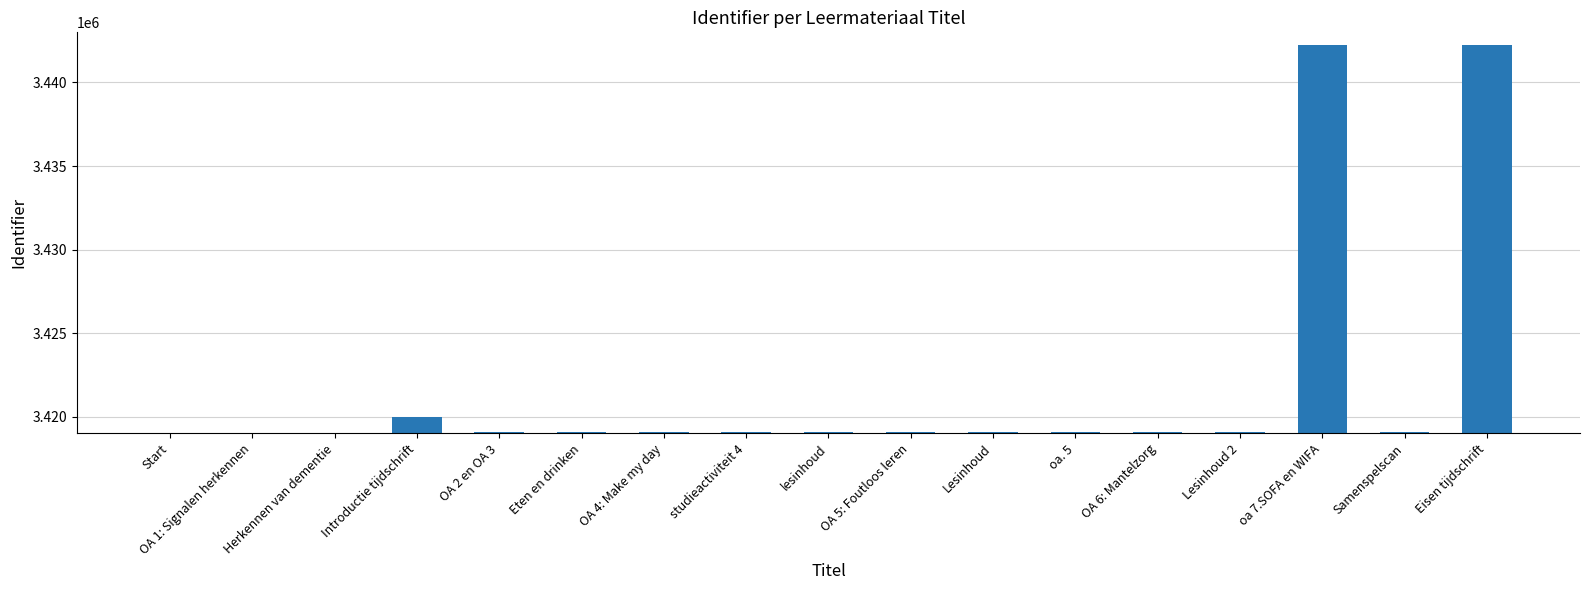

What is the difference between the values at studieactiviteit 4 and OA 1: Signalen herkennen?

17